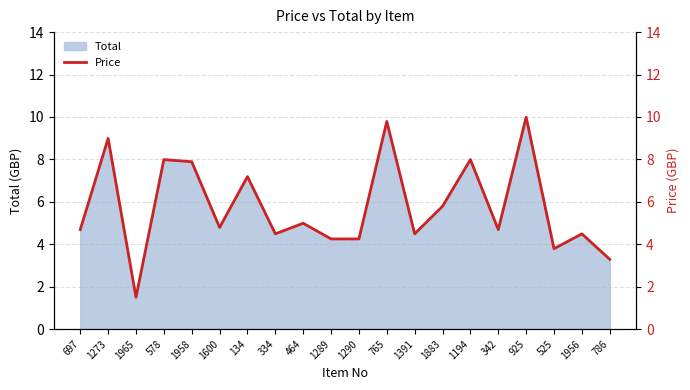

List the labels in order of value, largest first.

925, 765, 1273, 578, 1194, 1958, 134, 1883, 464, 1600, 697, 342, 334, 1391, 1956, 1289, 1290, 525, 786, 1965